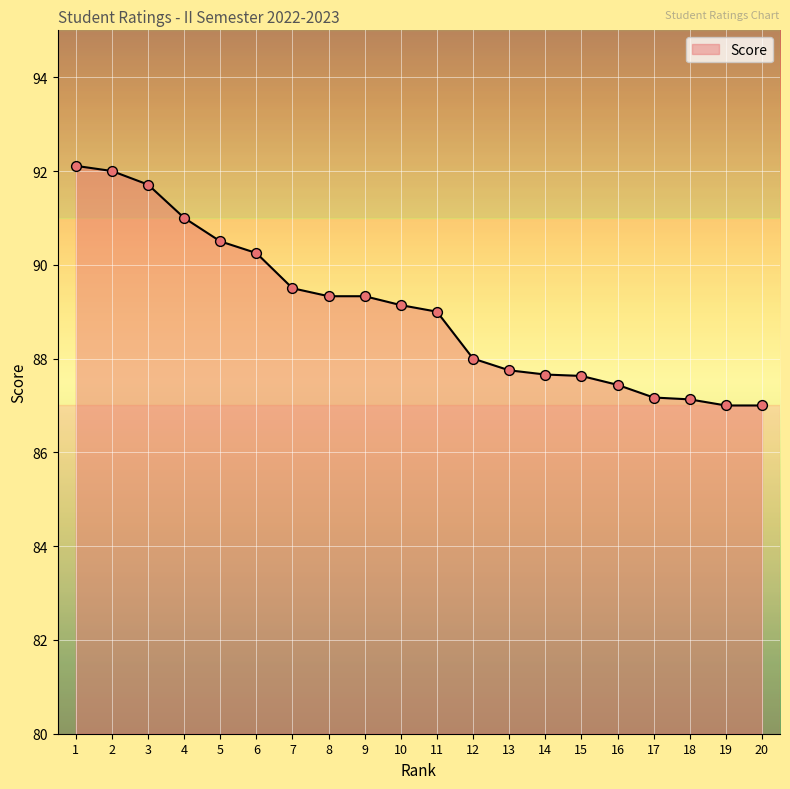

What is the change in value from 9 to 17?

-2.2